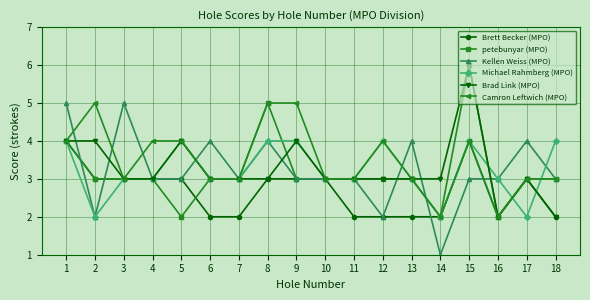

The Kellen Weiss (MPO) series shows 3 at 9. True or false?

True